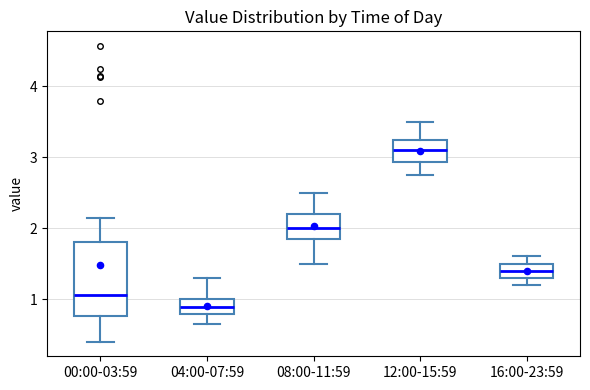

Reading left to right, transcribe this box plot: for each box, give where its median line is, the range the box spans, and where its two whiskers end, as read against the y-axis. The values are not printed on the chart, so give them approximately, as read against the axis.

00:00-03:59: median 1.1, box 0.8 to 1.8, whiskers 0.4 to 2.2
04:00-07:59: median 0.9, box 0.8 to 1.0, whiskers 0.7 to 1.3
08:00-11:59: median 2.0, box 1.9 to 2.2, whiskers 1.5 to 2.5
12:00-15:59: median 3.1, box 2.9 to 3.3, whiskers 2.8 to 3.5
16:00-23:59: median 1.4, box 1.3 to 1.5, whiskers 1.2 to 1.6